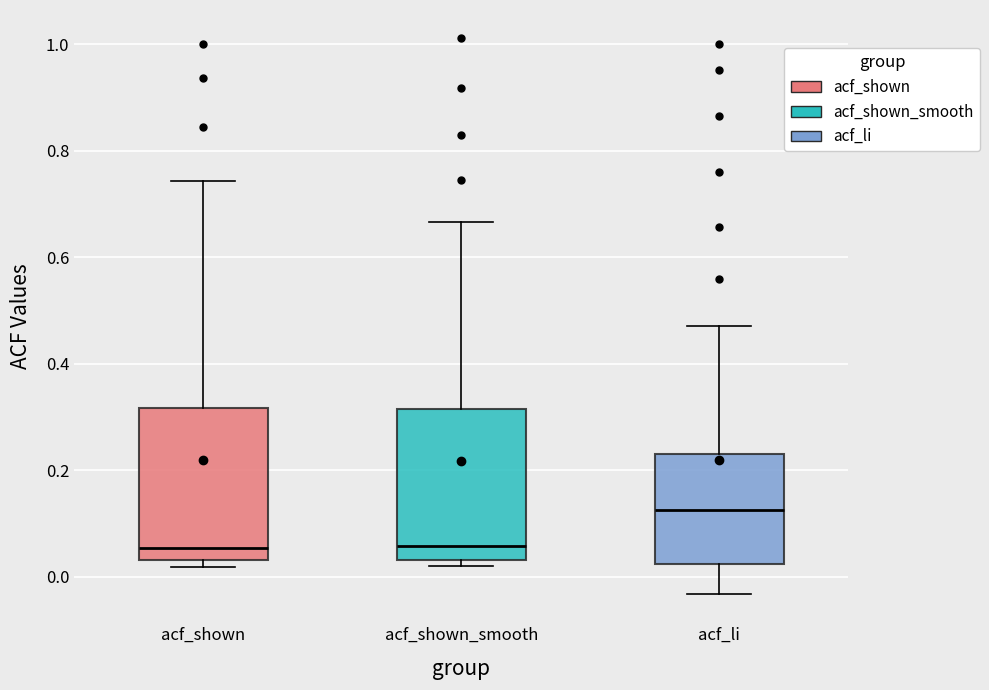

Reading left to right, read every box against the y-axis: the position of its median line, the range the box covers, and the ends of its whiskers. The values are not printed on the chart, so give them approximately, as read against the axis.

acf_shown: median 0.06, box 0.04 to 0.32, whiskers 0.02 to 0.74
acf_shown_smooth: median 0.06, box 0.04 to 0.32, whiskers 0.02 to 0.66
acf_li: median 0.12, box 0.02 to 0.24, whiskers -0.04 to 0.48